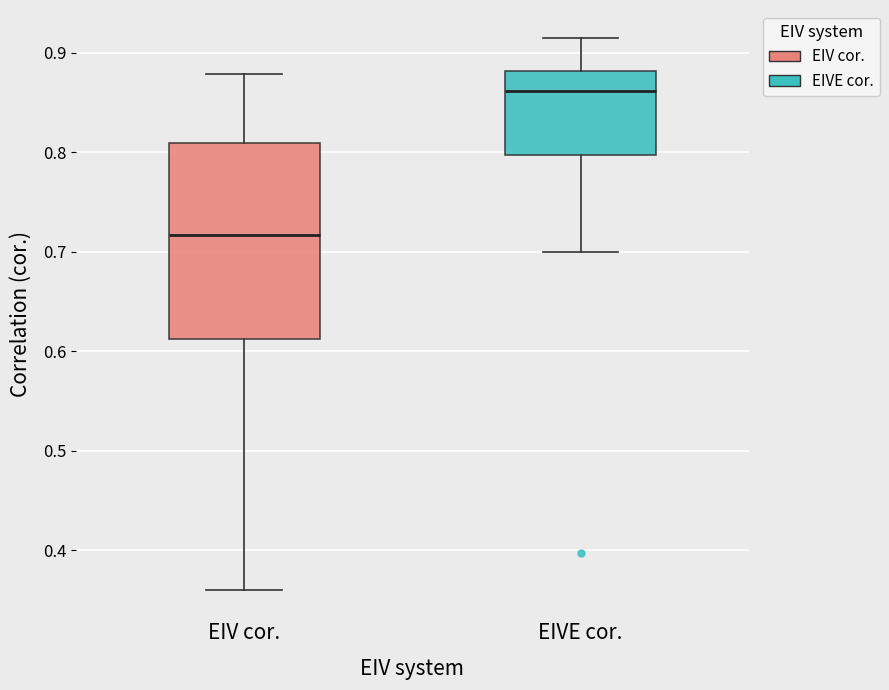

Which box has the lowest median line?

EIV cor.